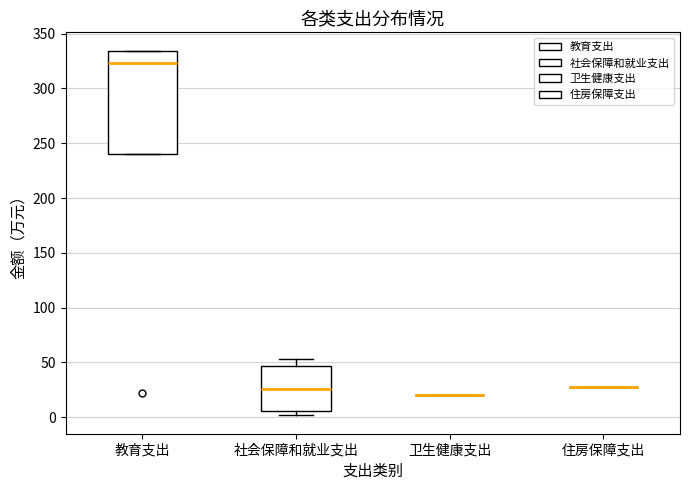

Reading left to right, transcribe this box plot: for each box, give where its median line is, the range the box spans, and where its two whiskers end, as read against the y-axis. The values are not printed on the chart, so give them approximately, as read against the axis.

教育支出: median 325, box 240 to 335, whiskers 240 to 335
社会保障和就业支出: median 25, box 5 to 45, whiskers 0 to 55
卫生健康支出: box collapsed to a line at 20, whiskers 20 to 20
住房保障支出: box collapsed to a line at 30, whiskers 30 to 30